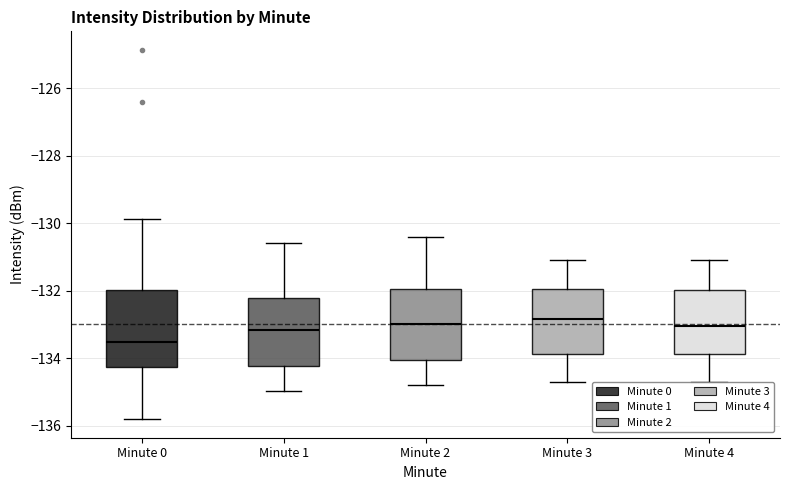

Where does the lower whisker of the box for Minute 3 end on the y-axis? The values are not printed on the chart, so give them approximately, as read against the axis.

-134.6